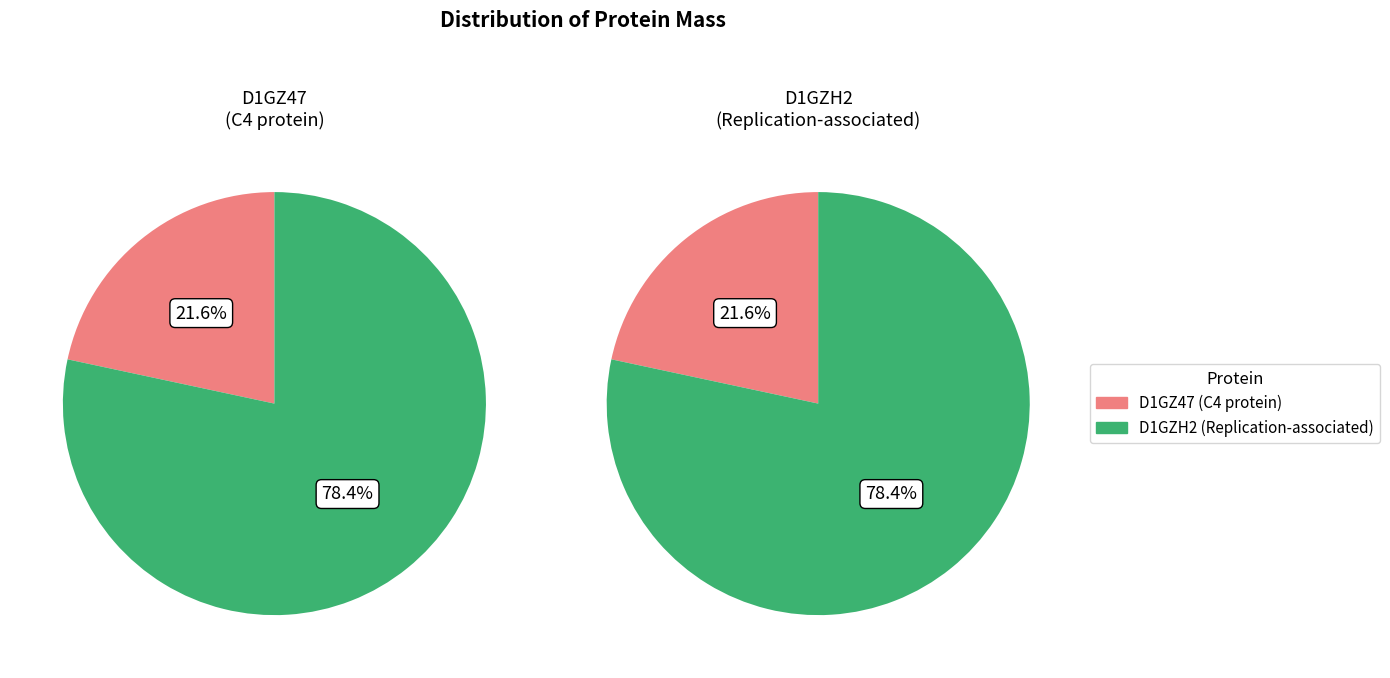

To the nearest percent, what is the difference between the largest and smallest slice percentages?

57%